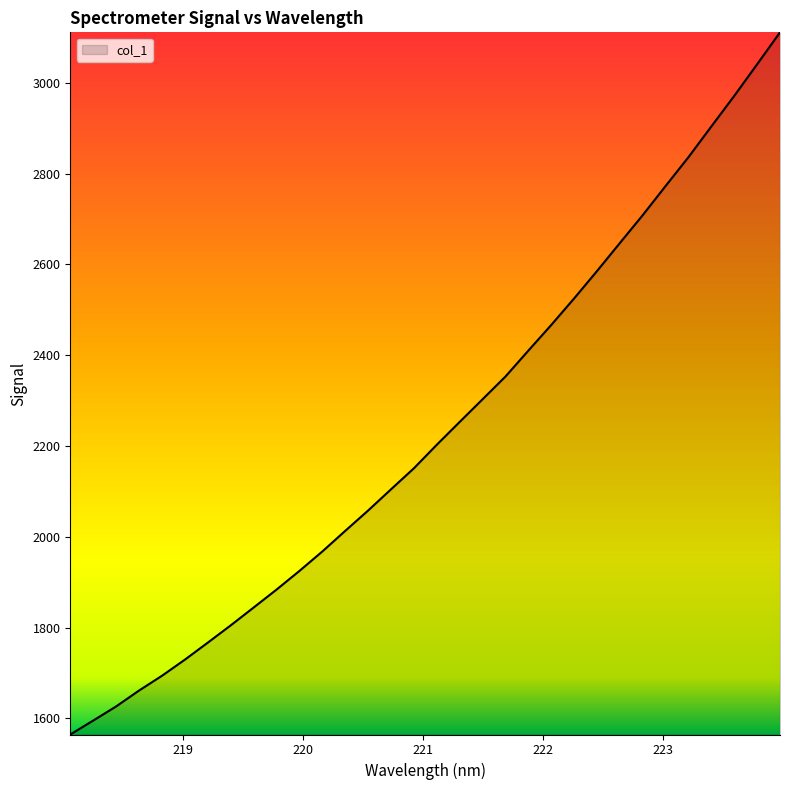

What is the difference between the maximum and minimum values?

1547.1